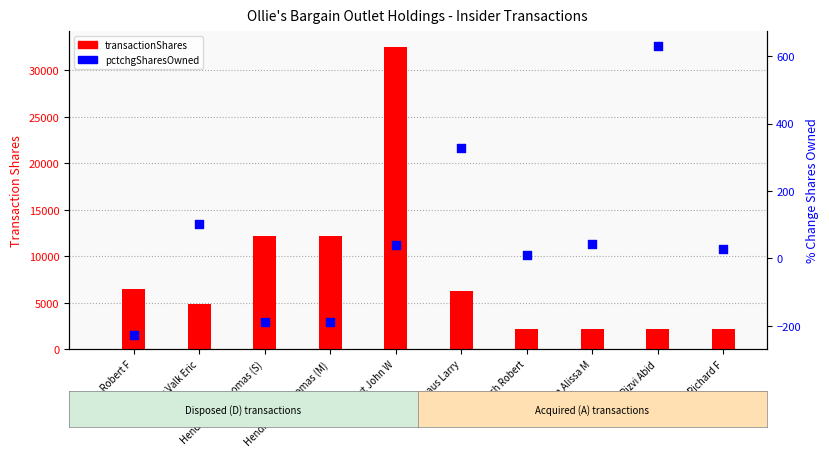

What are all the series names shown in the legend?

transactionShares, pctchgSharesOwned